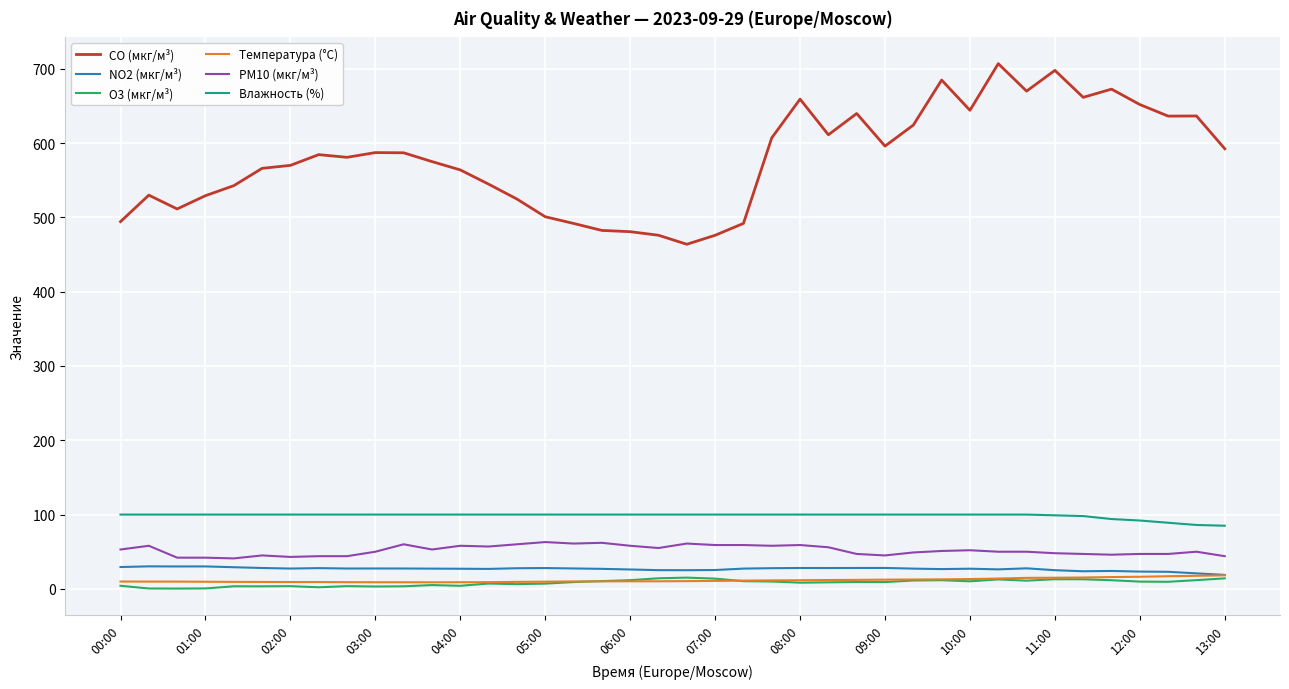

Which series has the largest range (max minus min)?

CO (мкг/м³)